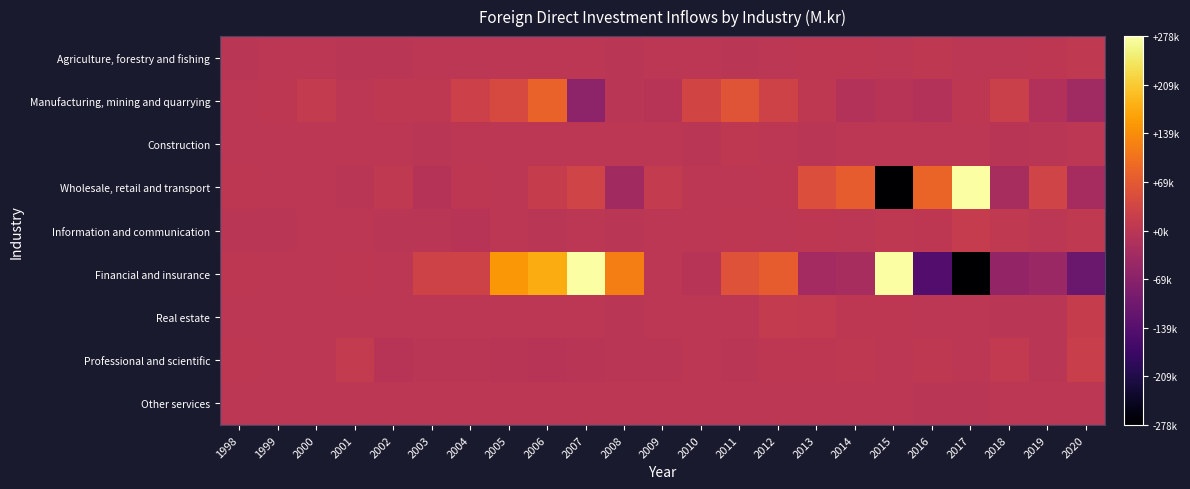

At which category does the chart reach its minimum across all series?

2017